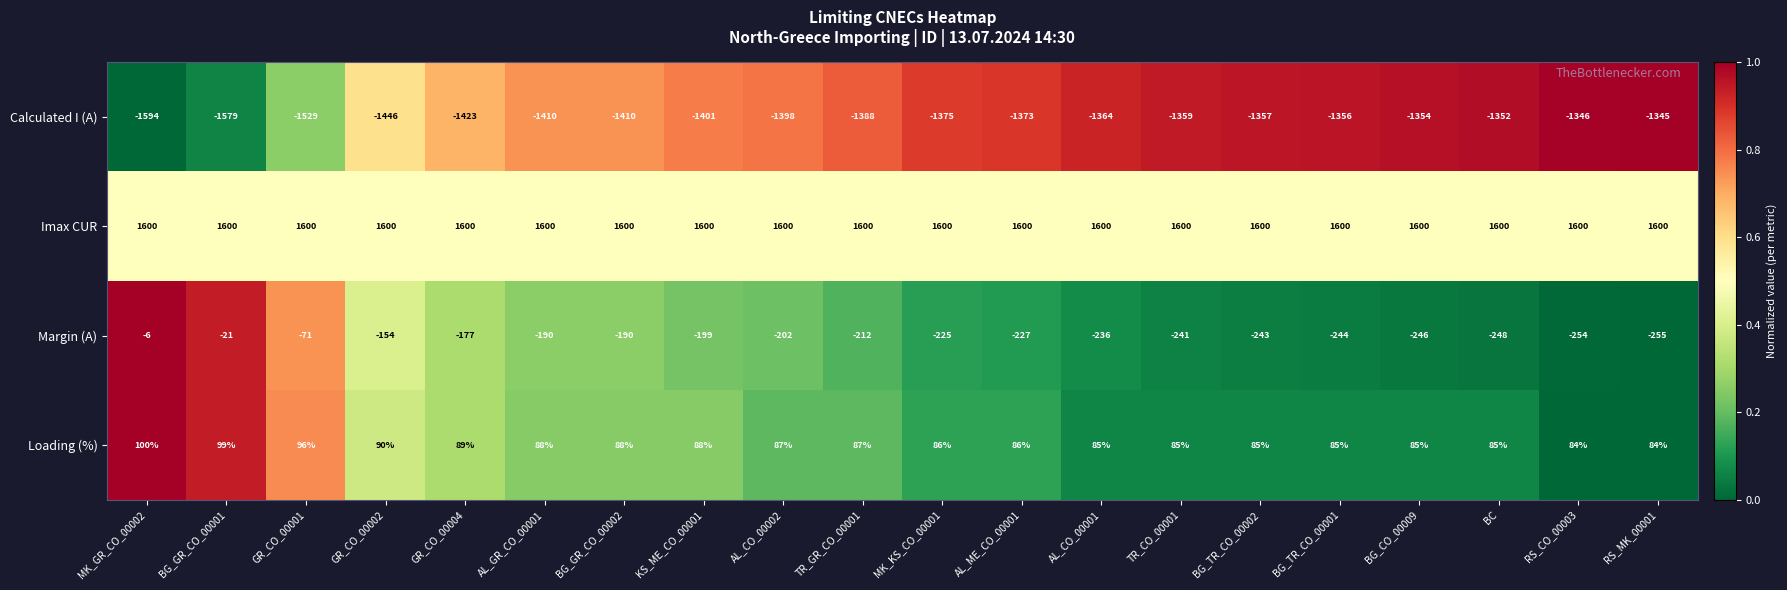

What is the total value across all series at BG_GR_CO_00001?

99